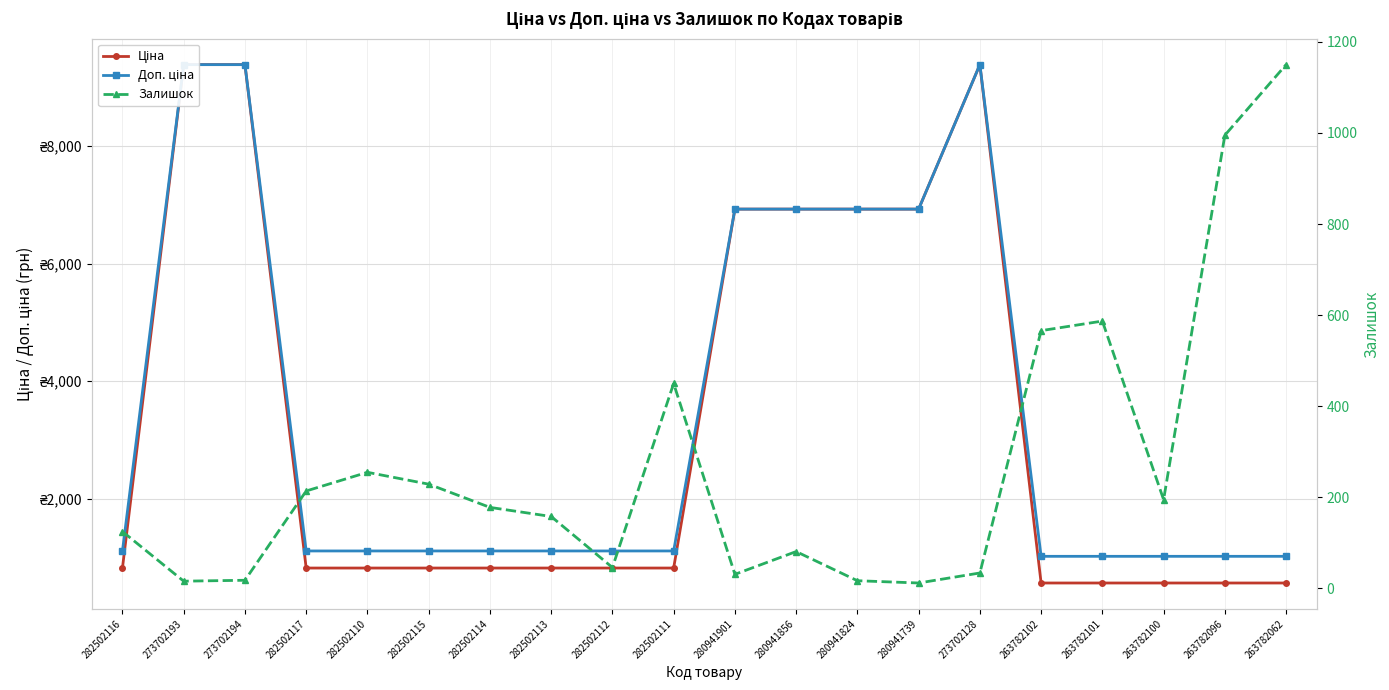

Reading left to right, list all the values displayed in this chart.

Ціна: 282502116=818.5	273702193=9384.0	273702194=9384.0	282502117=818.5	282502110=818.5	282502115=818.5	282502114=818.5	282502113=818.5	282502112=818.5	282502111=818.5	280941901=6925.7	280941856=6925.7	280941824=6925.7	280941739=6925.7	273702128=9384.0	263782102=564.0	263782101=564.0	263782100=564.0	263782096=564.0	263782062=564.0
Доп. ціна: 282502116=1109.2	273702193=9384.0	273702194=9384.0	282502117=1109.2	282502110=1109.2	282502115=1109.2	282502114=1109.2	282502113=1109.2	282502112=1109.2	282502111=1109.2	280941901=6925.7	280941856=6925.7	280941824=6925.7	280941739=6925.7	273702128=9384.0	263782102=1017.8	263782101=1017.8	263782100=1017.8	263782096=1017.8	263782062=1017.8
Залишок: 282502116=125.0	273702193=16.0	273702194=18.0	282502117=214.0	282502110=255.0	282502115=229.0	282502114=178.0	282502113=158.0	282502112=46.0	282502111=450.0	280941901=31.0	280941856=81.0	280941824=17.0	280941739=12.0	273702128=34.0	263782102=566.0	263782101=587.0	263782100=195.0	263782096=995.0	263782062=1150.0